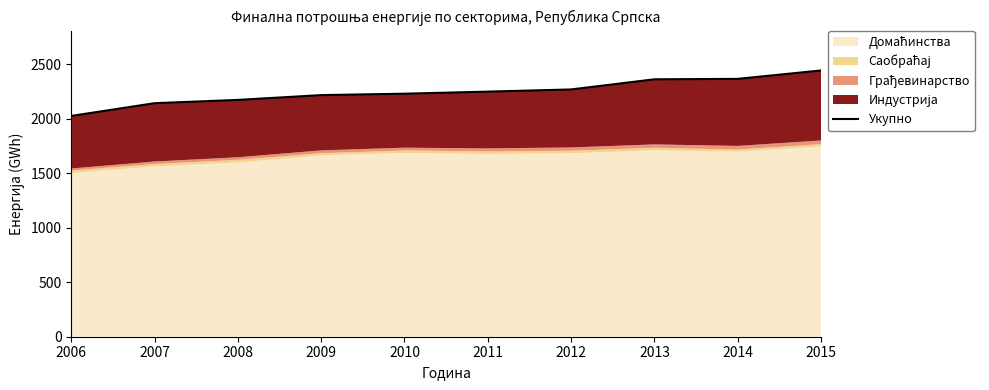

What is the difference between the maximum and minimum values?

417